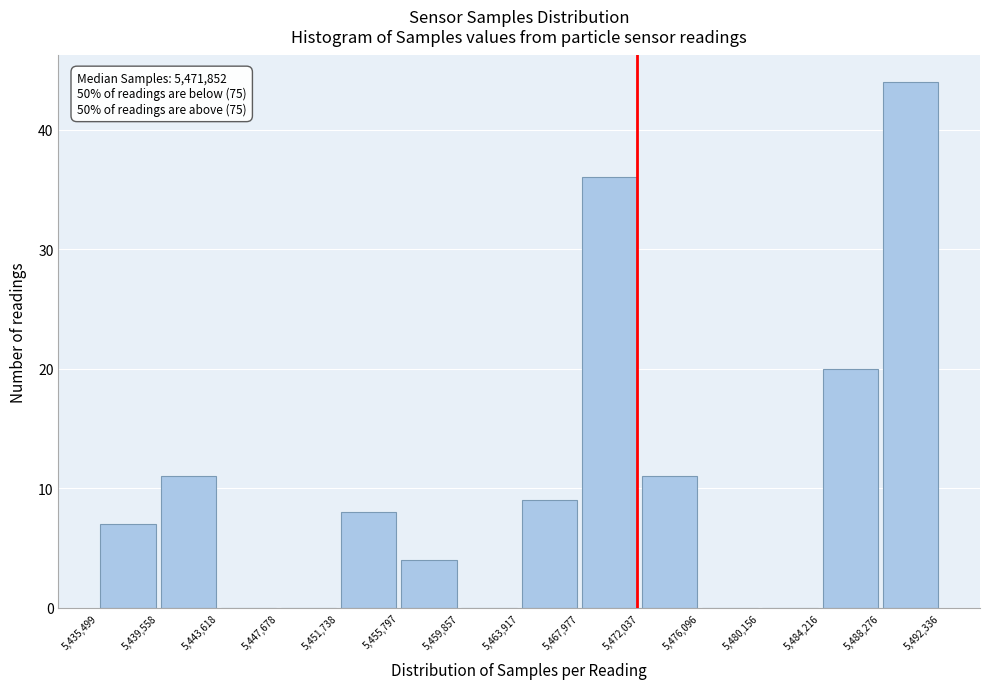

Which range on the x-axis has the tallest bar?

5,488,276 to 5,492,336